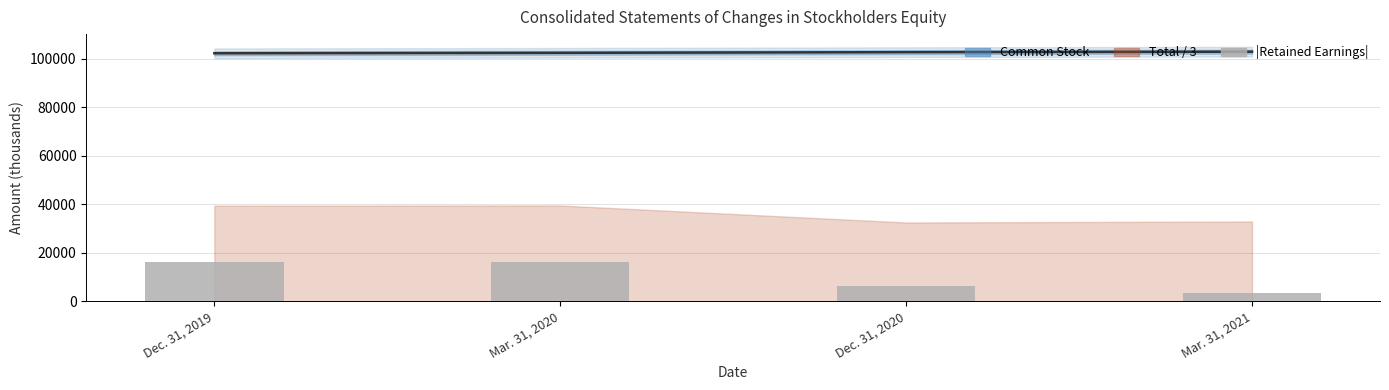

What is the difference between the maximum and minimum values?

12743